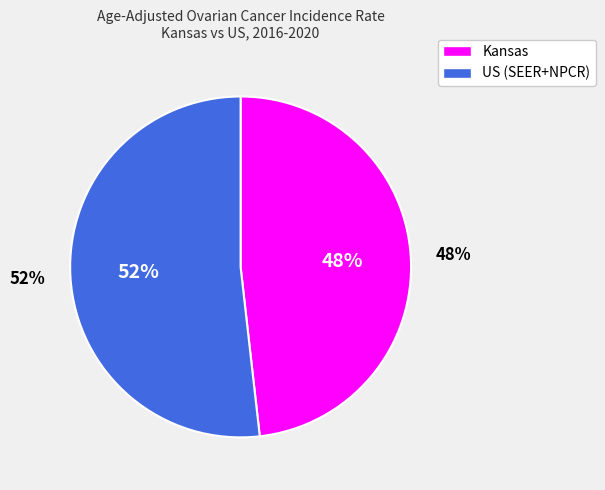

To the nearest percent, what portion does US (SEER+NPCR) represent?

52%